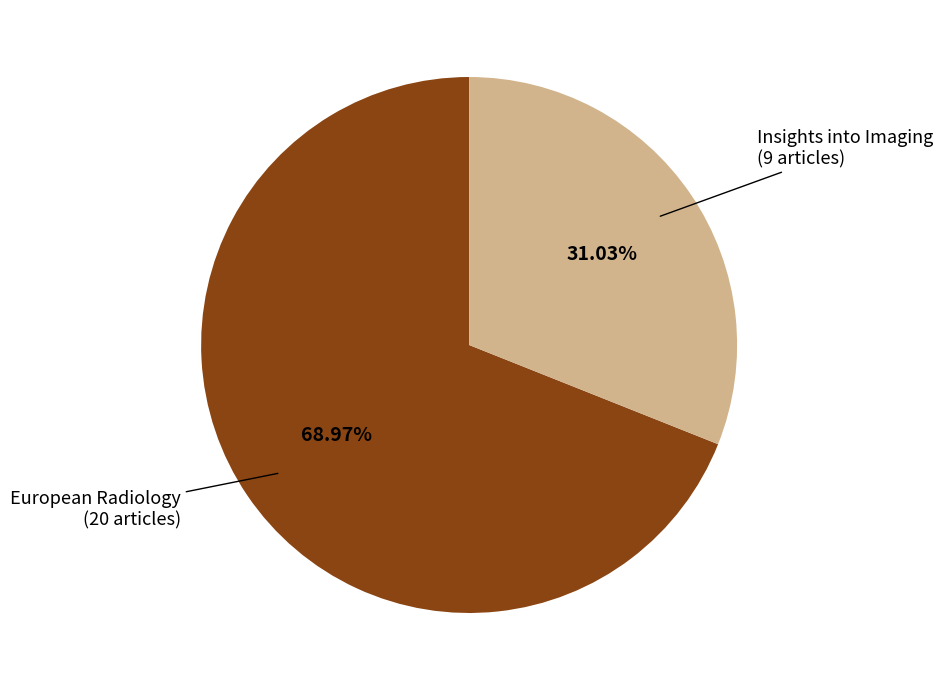

Is there any slice that represents more than half of the pie?

Yes